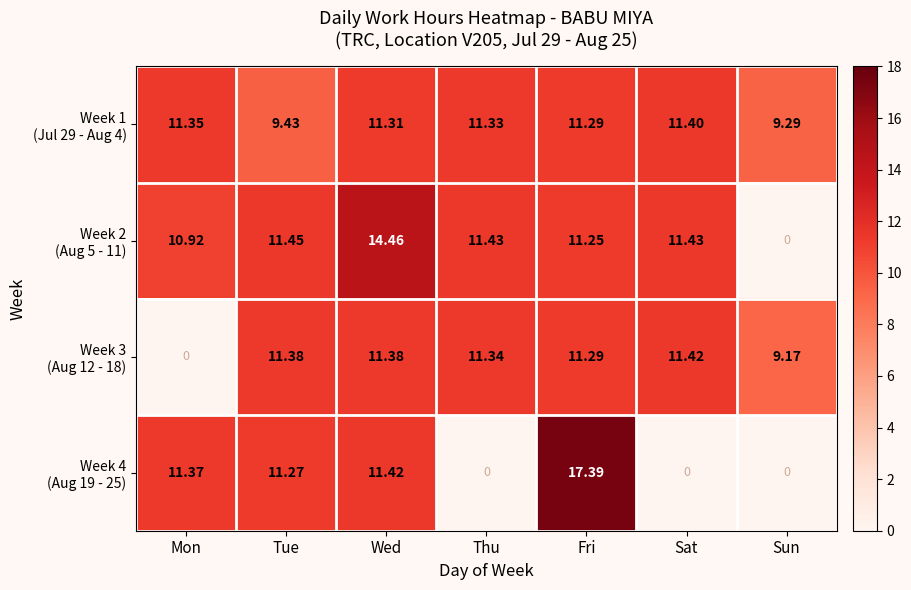

At how many categories does at least one series exceed 9?

7